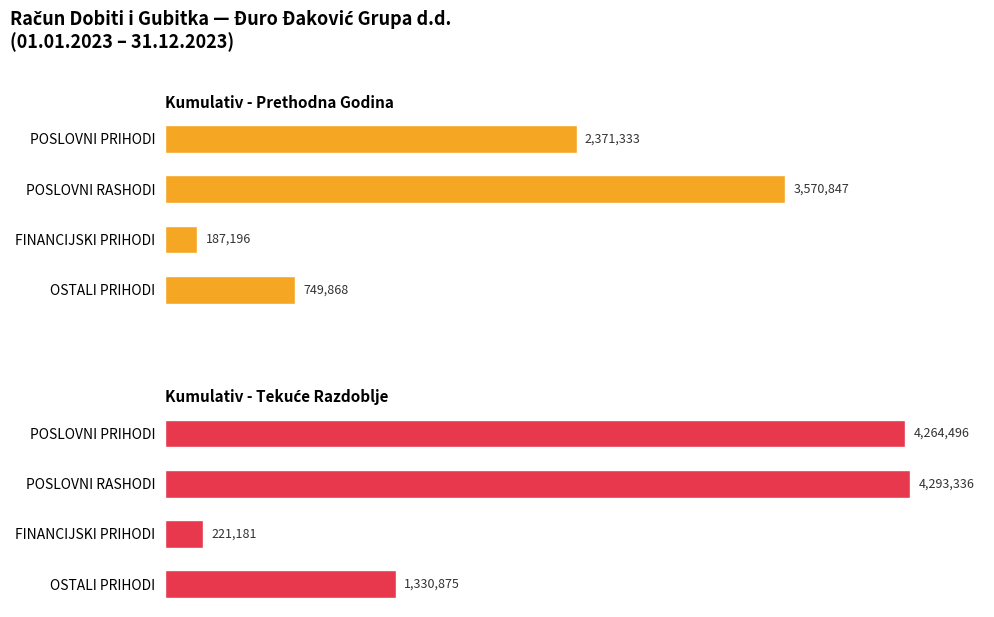

At how many categories does at least one series exceed 2198828?

2